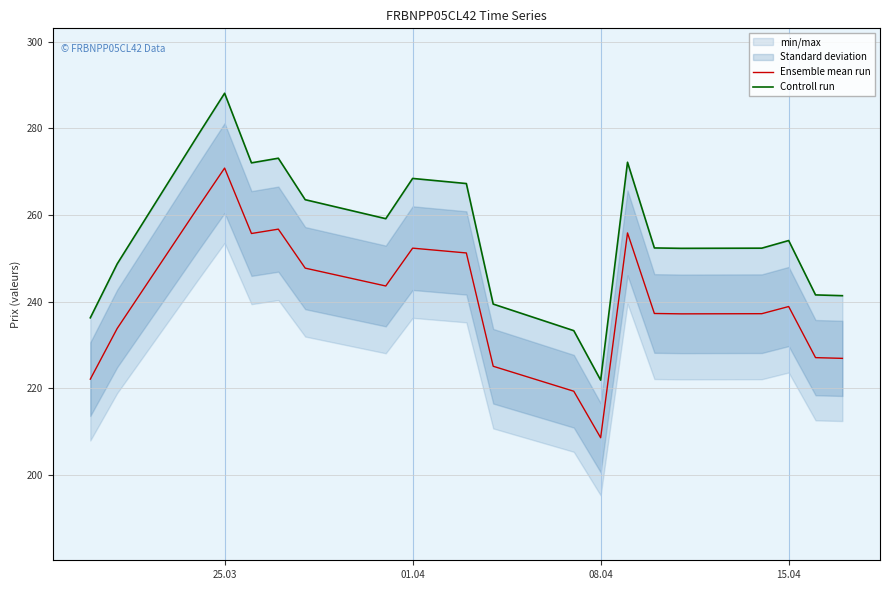

At which label does Ensemble mean run reach its minimum?

08.04